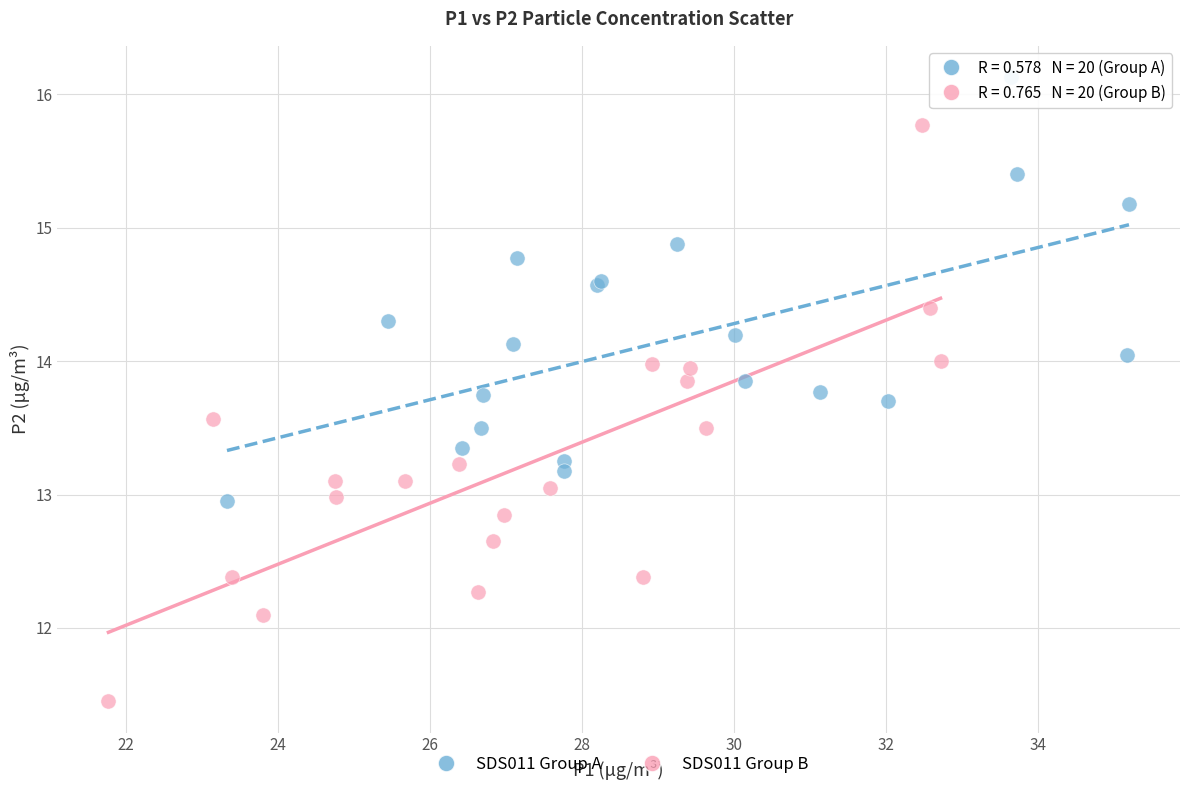

Which series contains the highest Y value?

SDS011 Group A